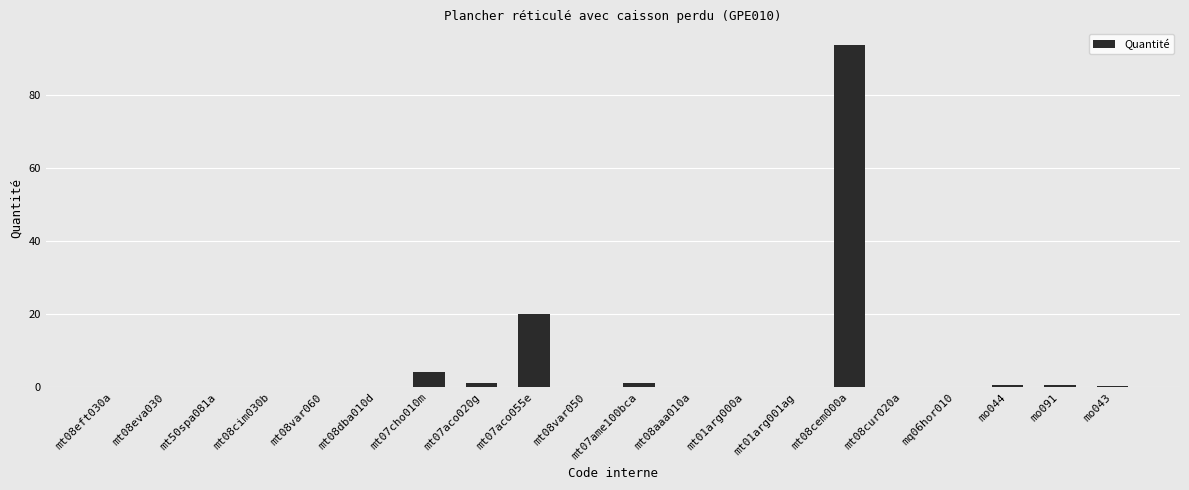

The chart shows a value of 1.1 at mt07ame100bca. True or false?

True